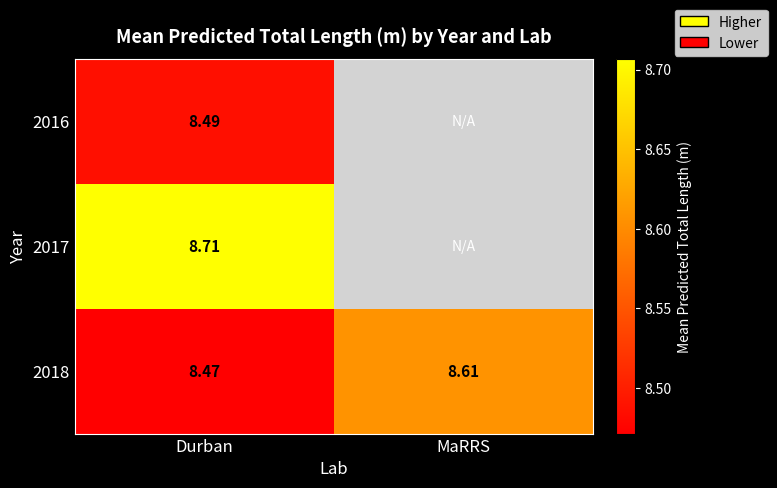

True or false: 2018 has a value of 8.5 at Durban.

True